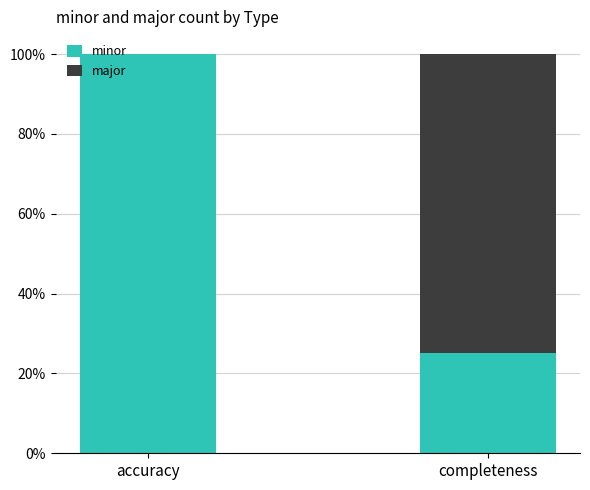

What are all the series names shown in the legend?

minor, major